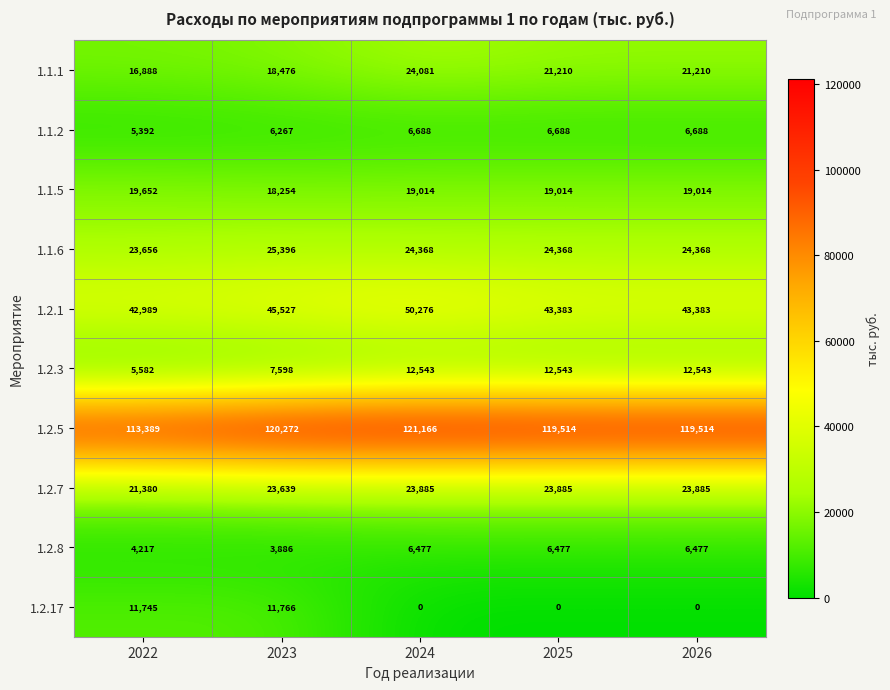

At which category is the sum across all series the highest?

2024